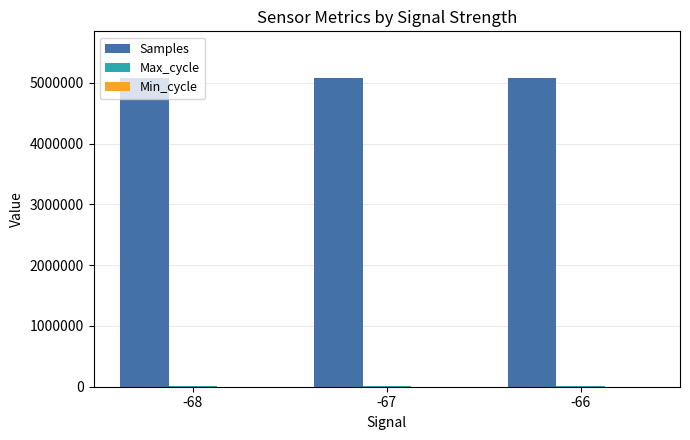

Which series has the largest total across all categories?

Samples